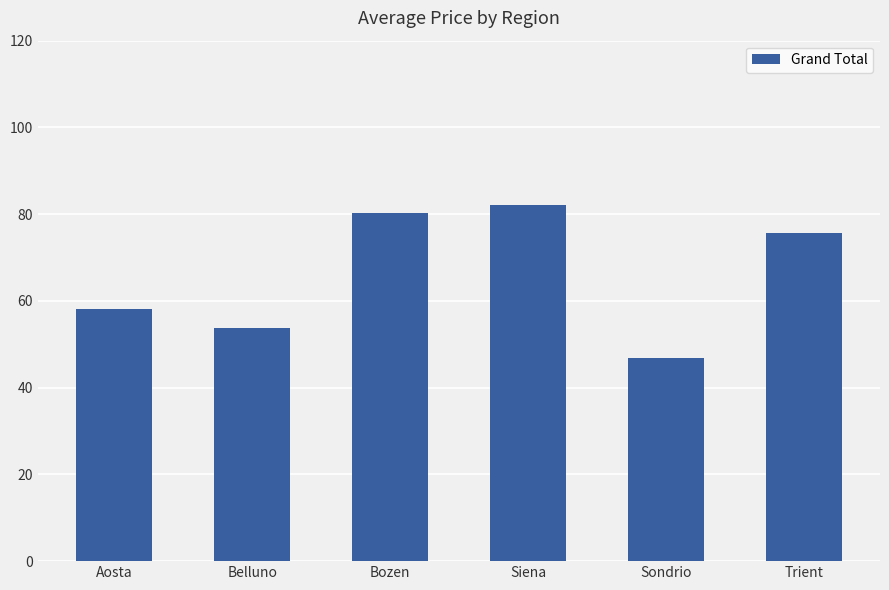

How many data points does each series have?

6